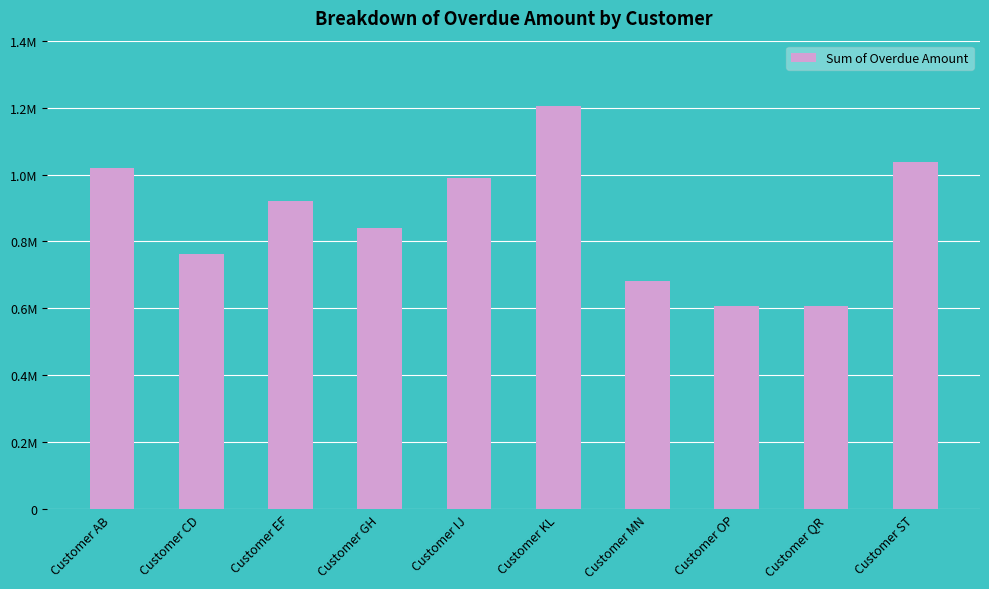

What is the difference between the second highest and minimum values?

432861